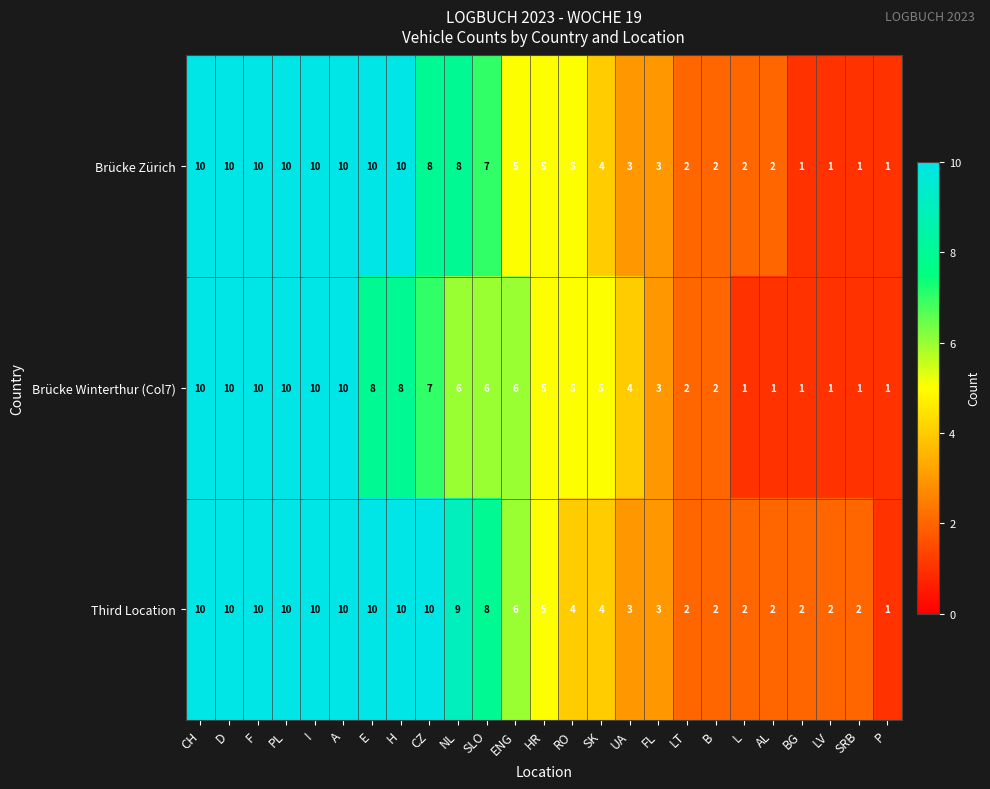

What is the sum of the Brücke Winterthur (Col7) values at UA and NL?

10